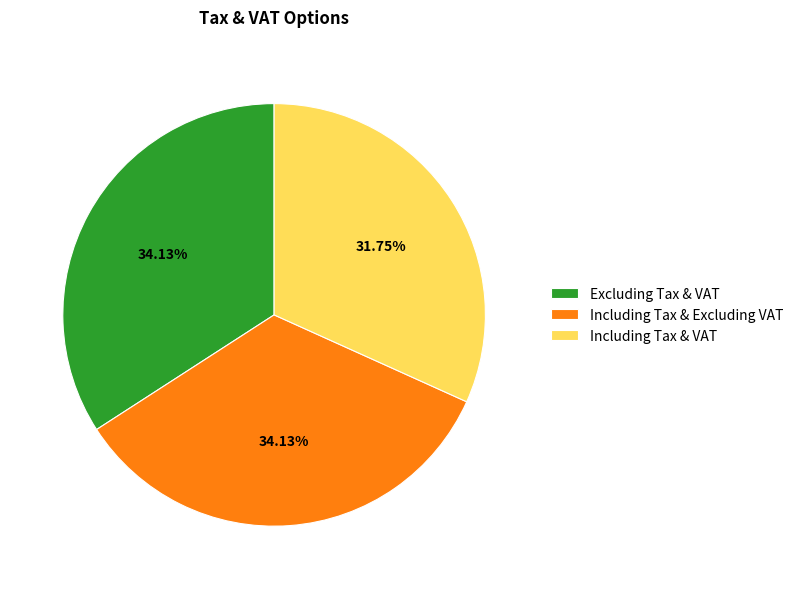

Count the number of slices in the pie.

3